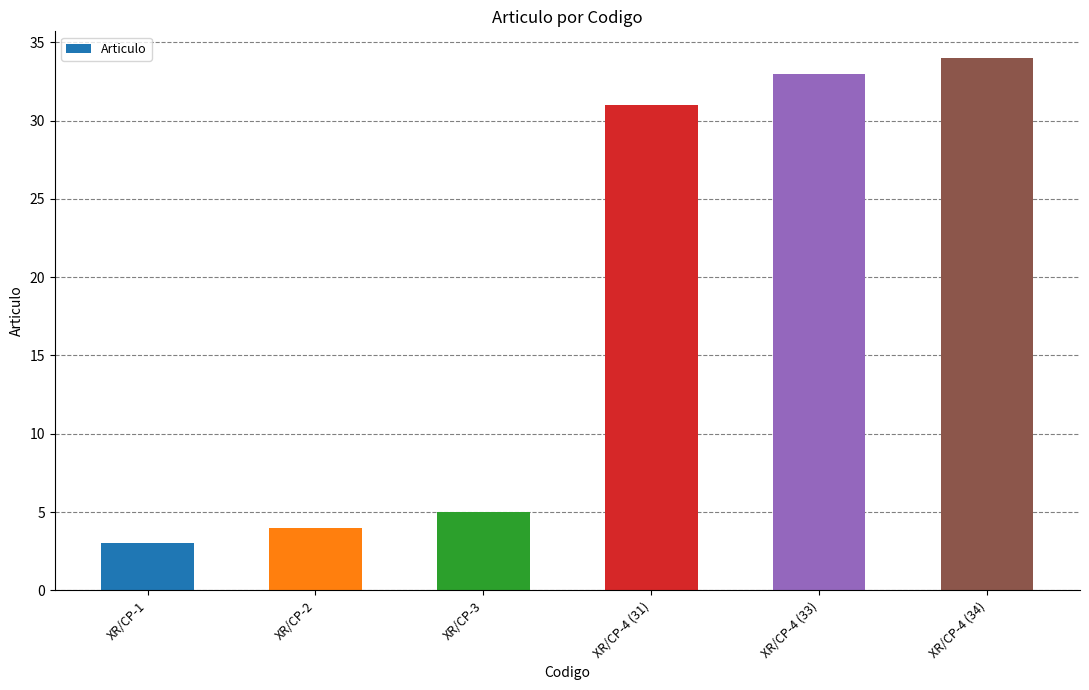

Rank the categories by value from lowest to highest.

XR/CP-1, XR/CP-2, XR/CP-3, XR/CP-4 (31), XR/CP-4 (33), XR/CP-4 (34)